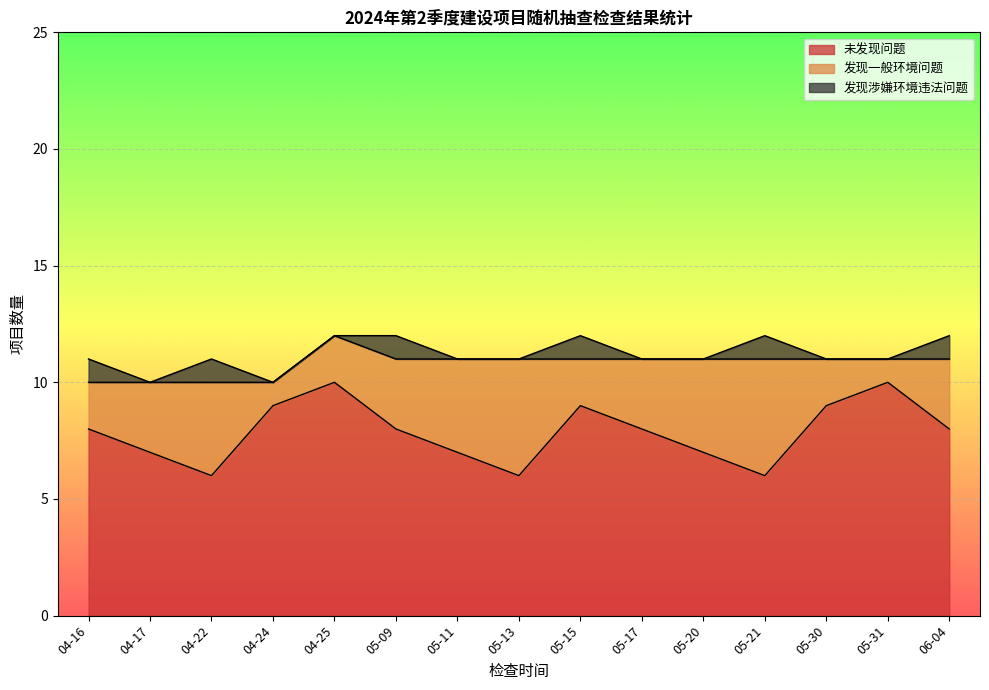

True or false: 未发现问题 has more than 1 points higher than both neighbors.

True